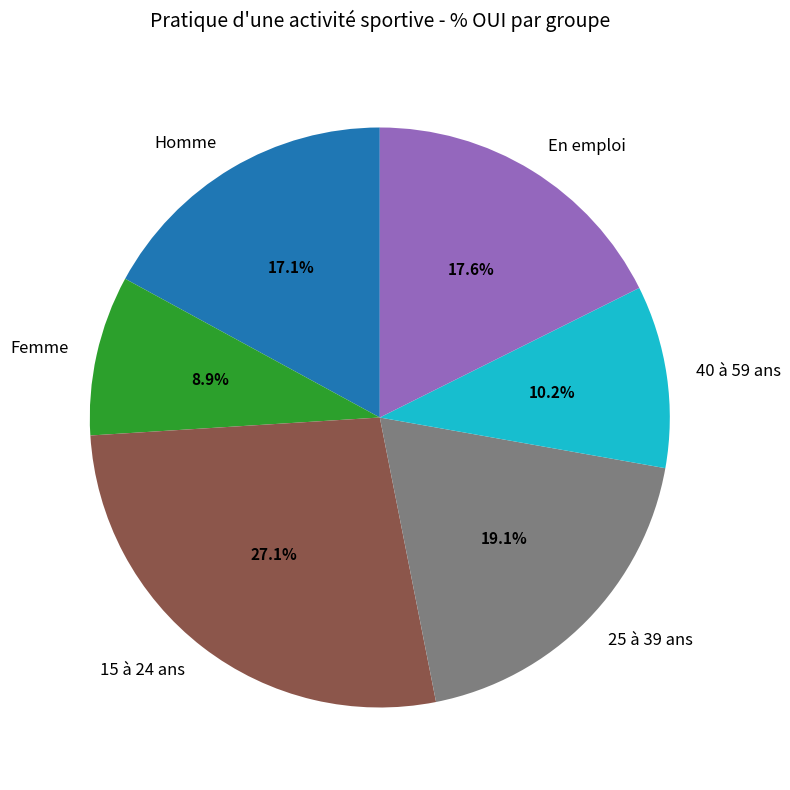

Is 15 à 24 ans the majority of the pie?

No